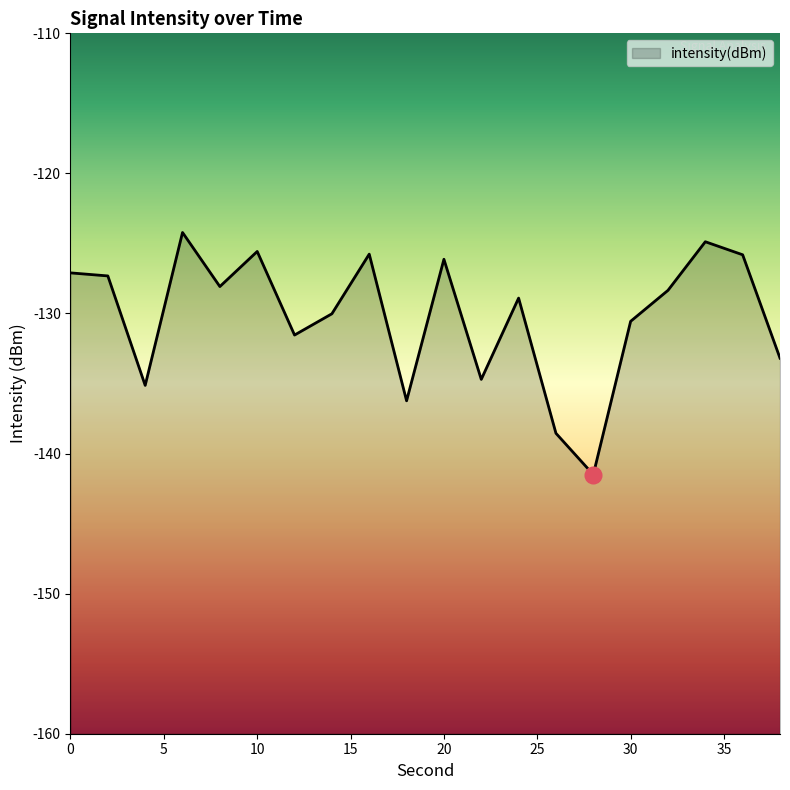

List the labels in order of value, largest first.

6, 34, 10, 16, 36, 20, 0, 2, 8, 32, 24, 14, 30, 12, 38, 22, 4, 18, 26, 28